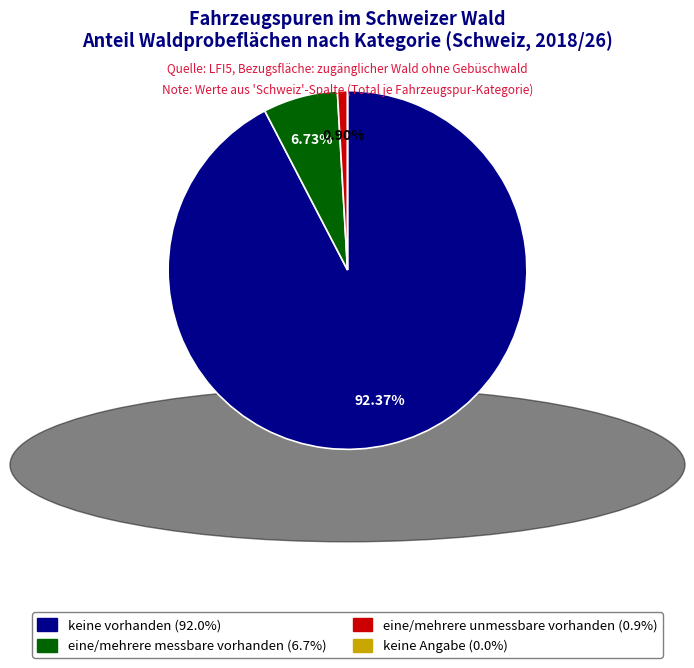

Combined, do keine vorhanden and eine/mehrere unmessbare vorhanden account for over 50%?

Yes